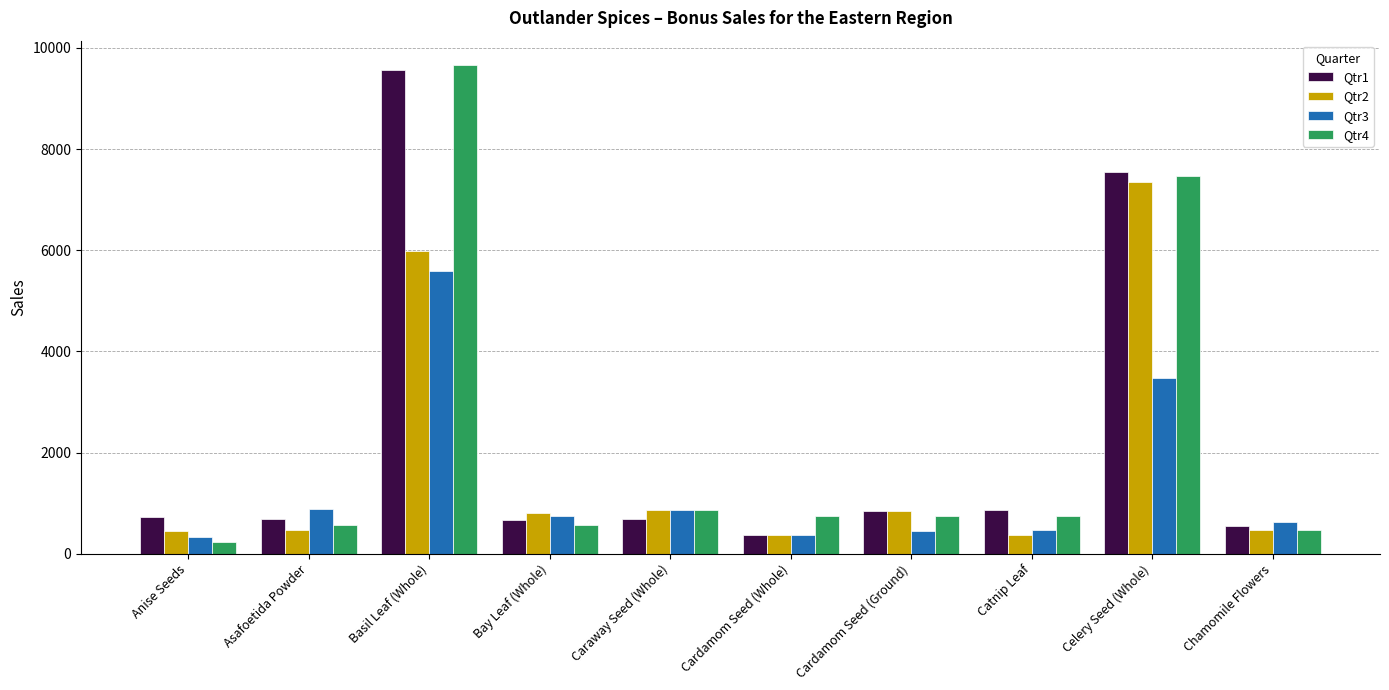

How many bars are there in each group?

4